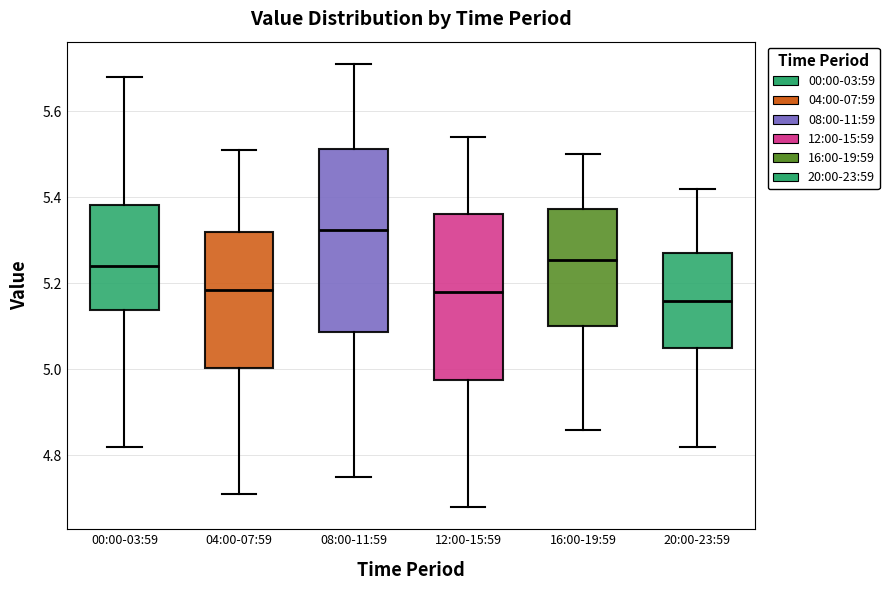

Reading left to right, read every box against the y-axis: the position of its median line, the range the box covers, and the ends of its whiskers. The values are not printed on the chart, so give them approximately, as read against the axis.

00:00-03:59: median 5.24, box 5.14 to 5.38, whiskers 4.82 to 5.68
04:00-07:59: median 5.18, box 5.00 to 5.32, whiskers 4.72 to 5.52
08:00-11:59: median 5.32, box 5.08 to 5.52, whiskers 4.76 to 5.72
12:00-15:59: median 5.18, box 4.98 to 5.36, whiskers 4.68 to 5.54
16:00-19:59: median 5.26, box 5.10 to 5.38, whiskers 4.86 to 5.50
20:00-23:59: median 5.16, box 5.06 to 5.28, whiskers 4.82 to 5.42